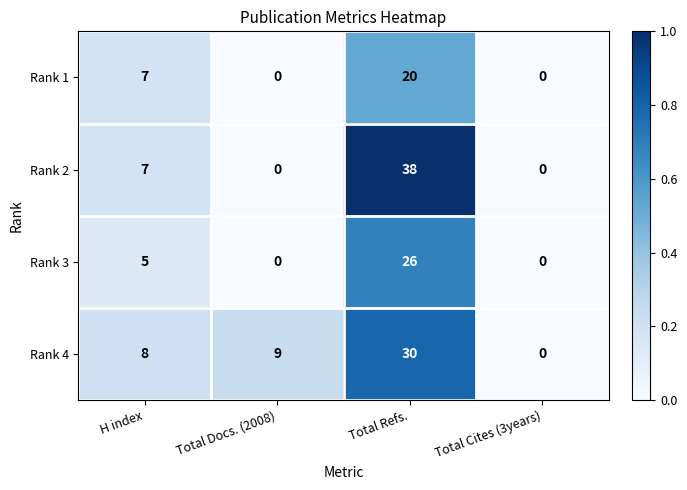

Reading left to right, what are all the values shown in this chart?

Rank 1: 7	0	20	0
Rank 2: 7	0	38	0
Rank 3: 5	0	26	0
Rank 4: 8	9	30	0